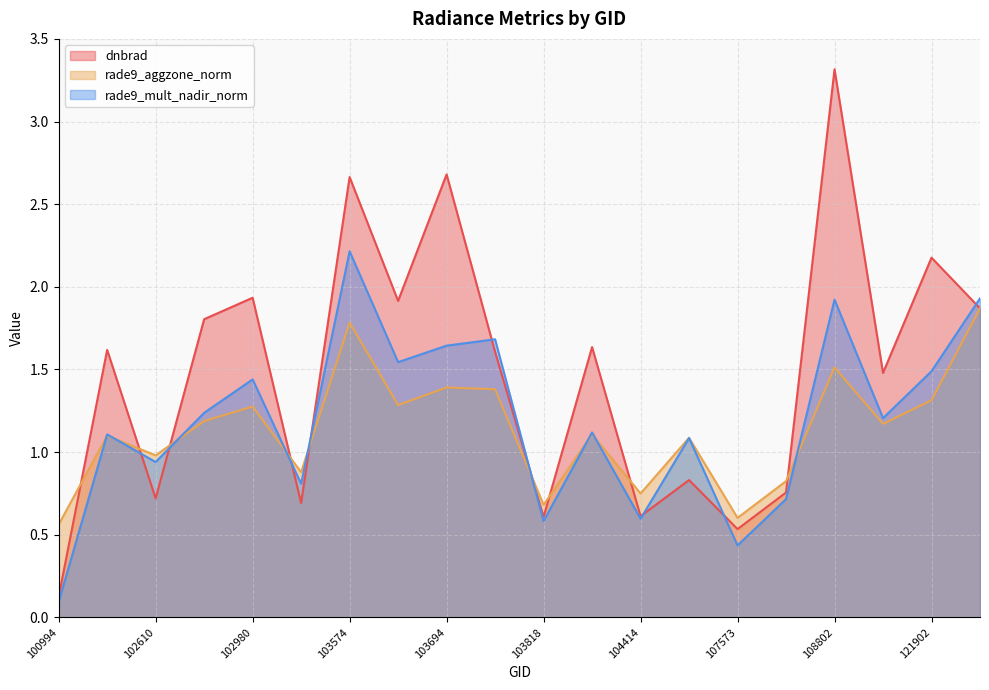

Is the value of dnbrad at 108802 greater than the value of rade9_aggzone_norm at 102360?

Yes